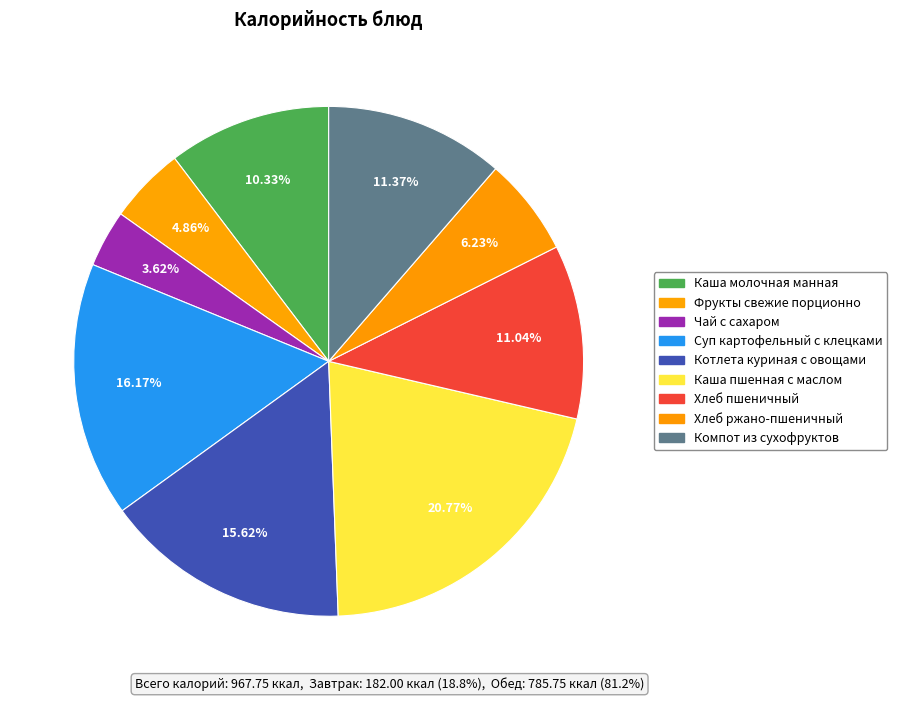

What is the largest slice in the pie chart?

Каша пшенная с маслом